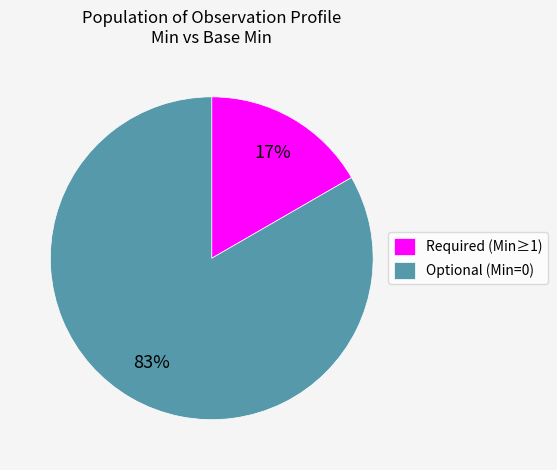

How many slices are in this pie chart?

2